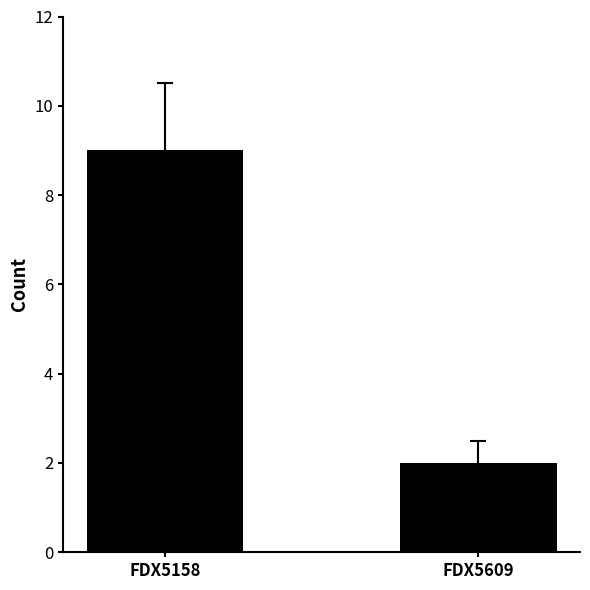

What is the value of the 2nd bar from the left?

2